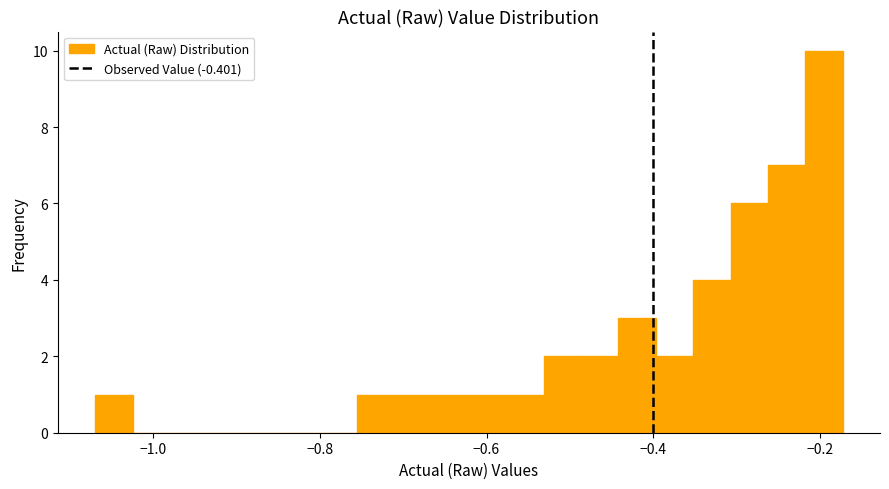

Read against the x-axis, roughly where is the centre of the tallest bar?

-0.20